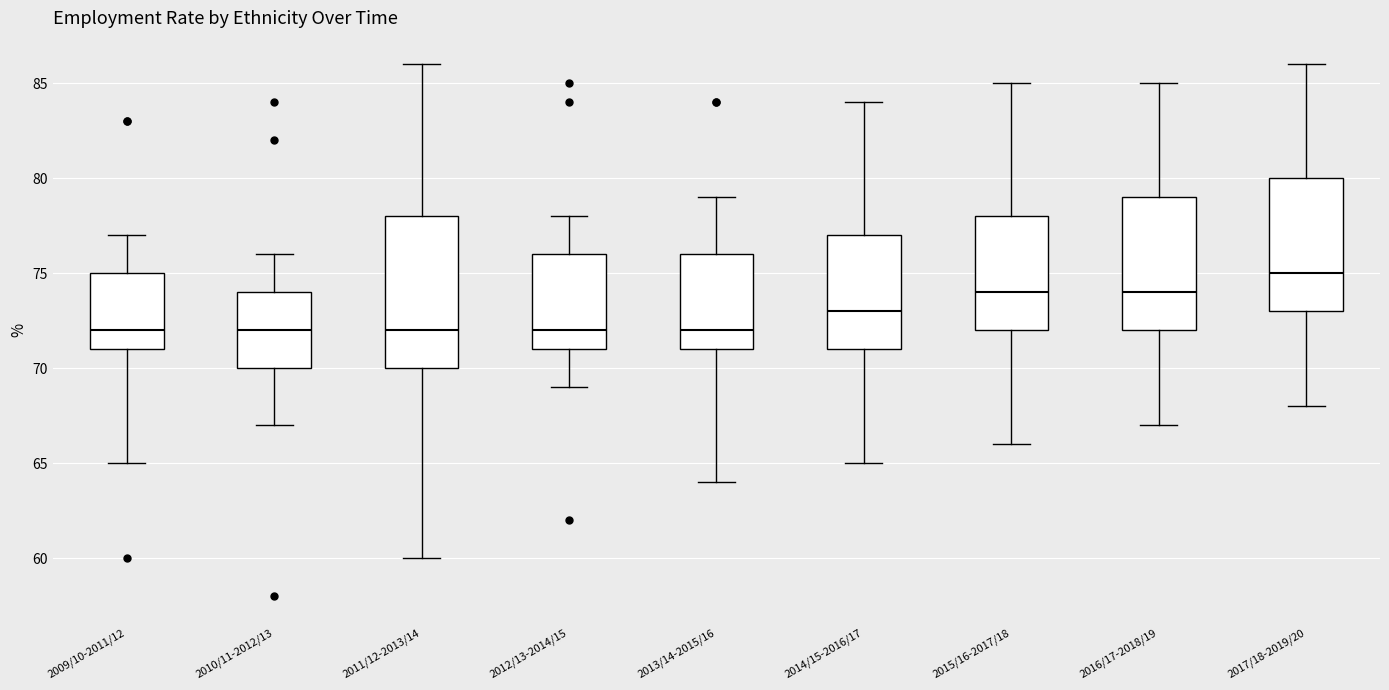

Reading left to right, transcribe this box plot: for each box, give where its median line is, the range the box spans, and where its two whiskers end, as read against the y-axis. The values are not printed on the chart, so give them approximately, as read against the axis.

2009/10-2011/12: median 72, box 71 to 75, whiskers 65 to 77
2010/11-2012/13: median 72, box 70 to 74, whiskers 67 to 76
2011/12-2013/14: median 72, box 70 to 78, whiskers 60 to 86
2012/13-2014/15: median 72, box 71 to 76, whiskers 69 to 78
2013/14-2015/16: median 72, box 71 to 76, whiskers 64 to 79
2014/15-2016/17: median 73, box 71 to 77, whiskers 65 to 84
2015/16-2017/18: median 74, box 72 to 78, whiskers 66 to 85
2016/17-2018/19: median 74, box 72 to 79, whiskers 67 to 85
2017/18-2019/20: median 75, box 73 to 80, whiskers 68 to 86